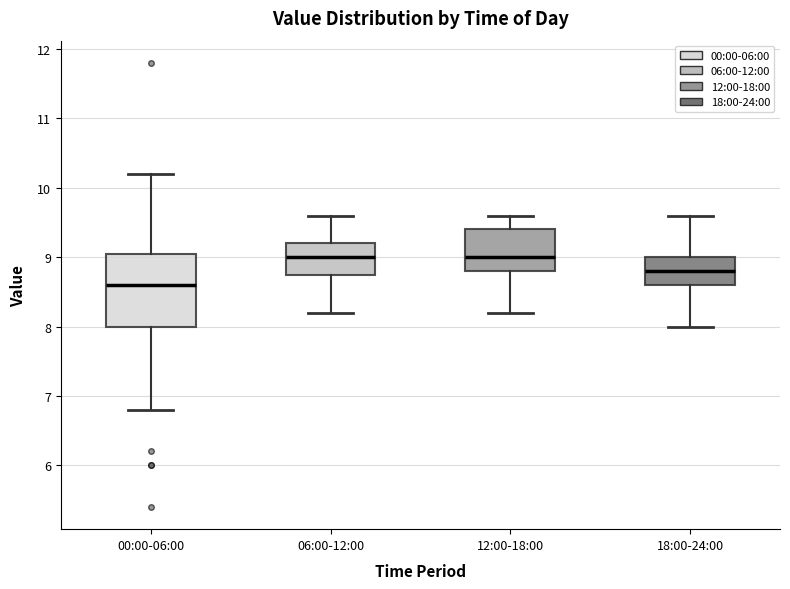

Reading left to right, transcribe this box plot: for each box, give where its median line is, the range the box spans, and where its two whiskers end, as read against the y-axis. The values are not printed on the chart, so give them approximately, as read against the axis.

00:00-06:00: median 8.6, box 8.0 to 9.1, whiskers 6.8 to 10.2
06:00-12:00: median 9.0, box 8.8 to 9.2, whiskers 8.2 to 9.6
12:00-18:00: median 9.0, box 8.8 to 9.4, whiskers 8.2 to 9.6
18:00-24:00: median 8.8, box 8.6 to 9.0, whiskers 8.0 to 9.6